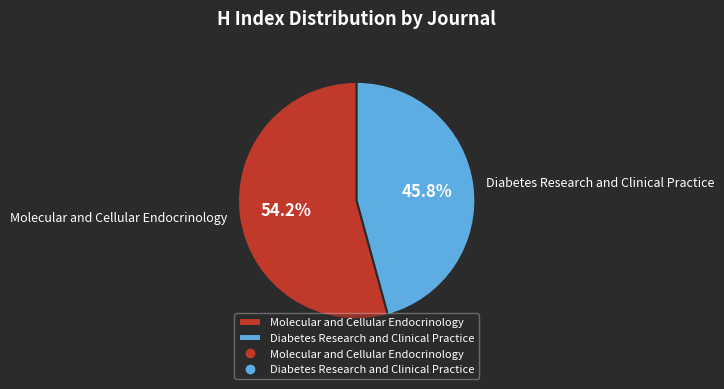

Which slice is the smallest?

Diabetes Research and Clinical Practice